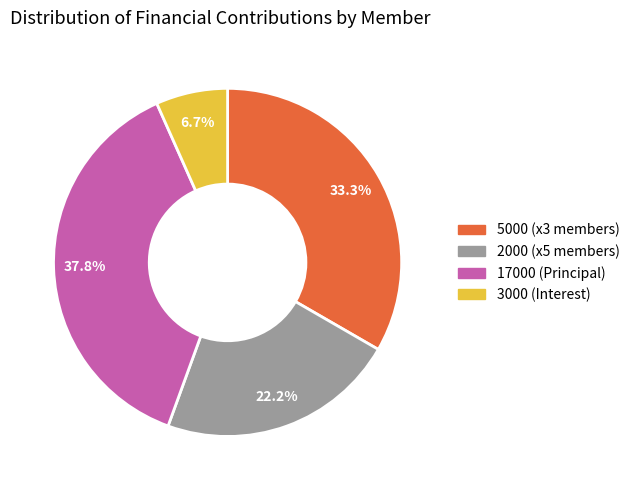

Is there any slice that represents more than half of the pie?

No